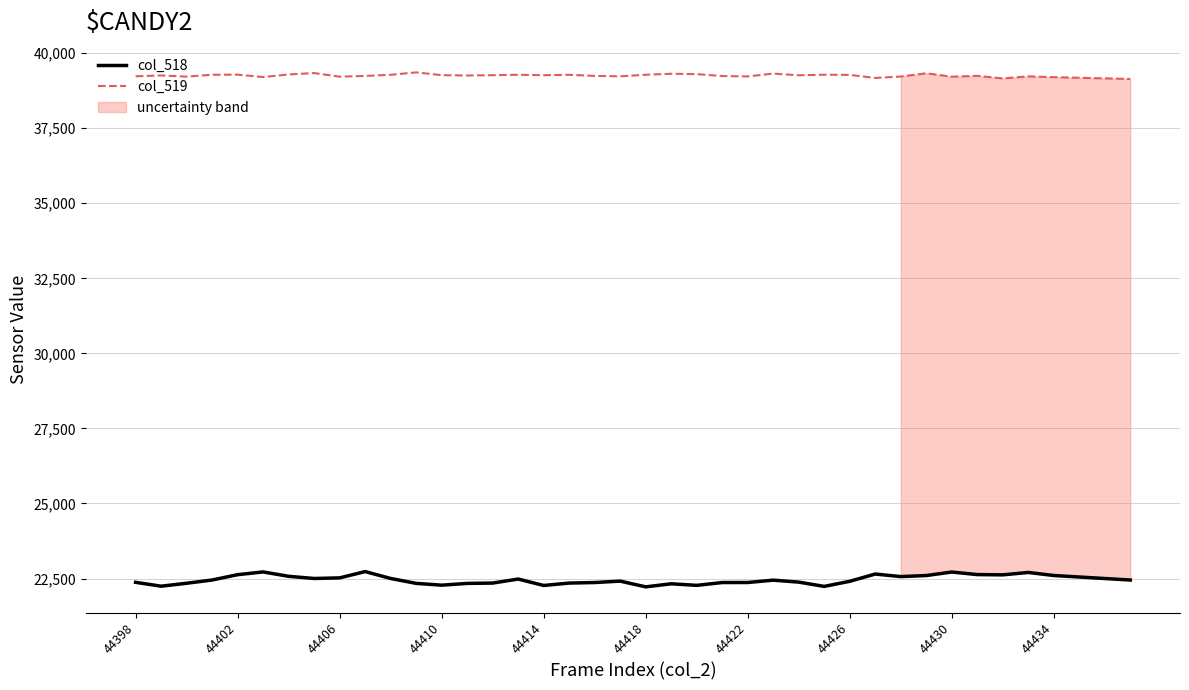

At how many categories does at least one series exceed 31213?

40